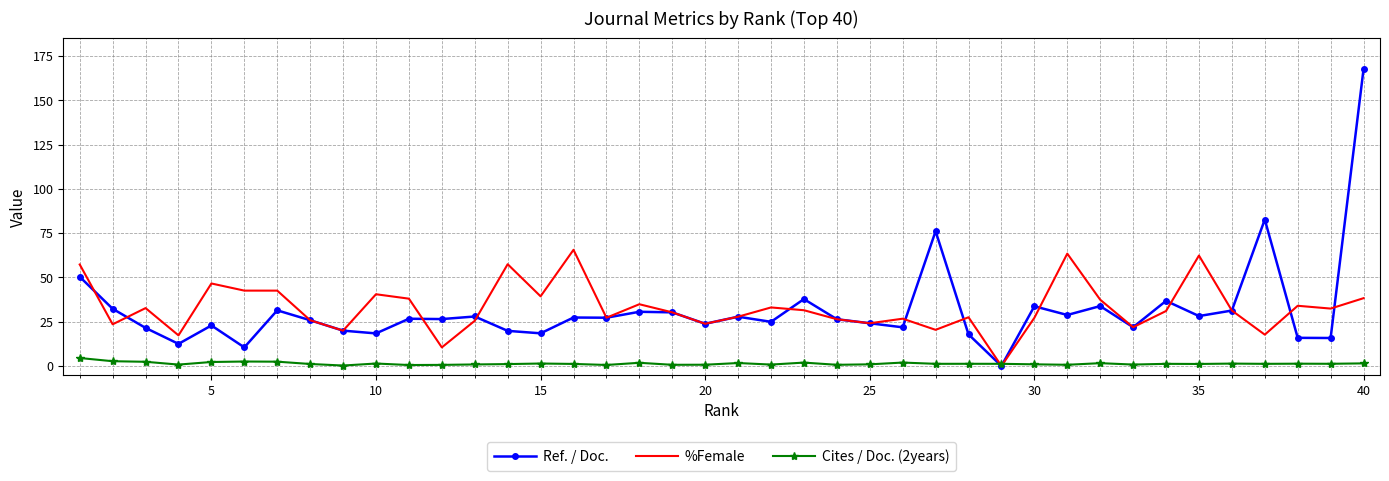

How many times do %Female and Cites / Doc. (2years) cross each other?

2